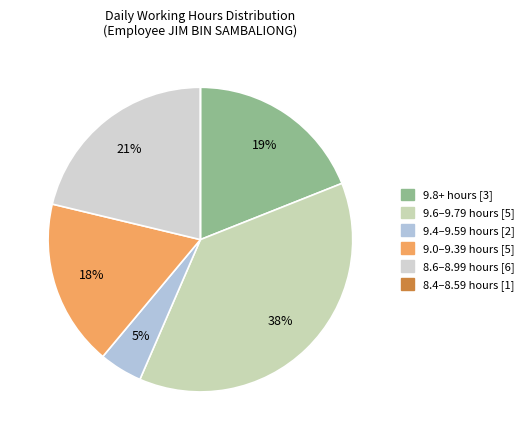

Is there any slice that represents more than half of the pie?

No